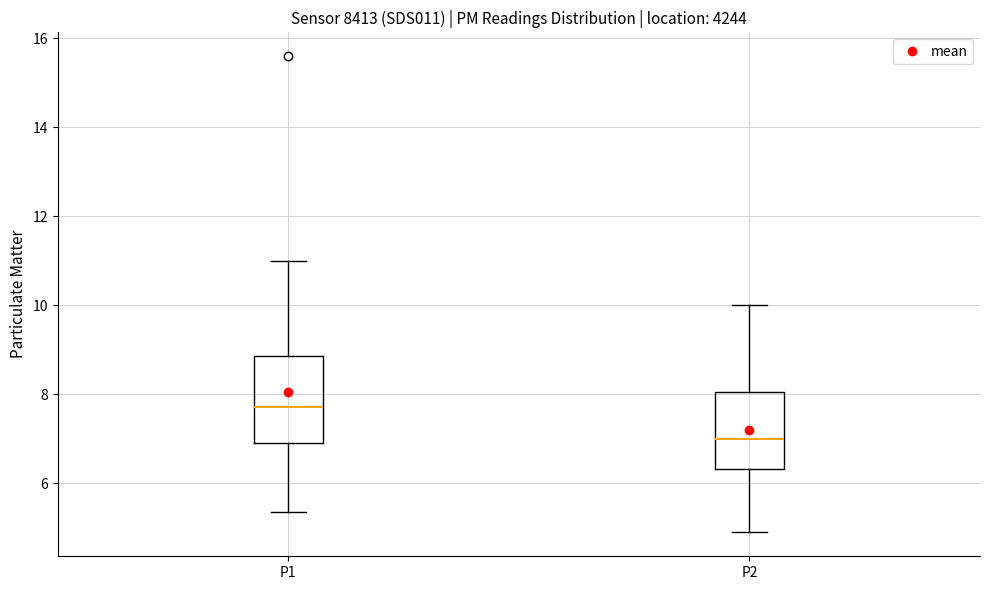

Where is the lower edge of the box for P1 on the y-axis? The values are not printed on the chart, so give them approximately, as read against the axis.

7.0